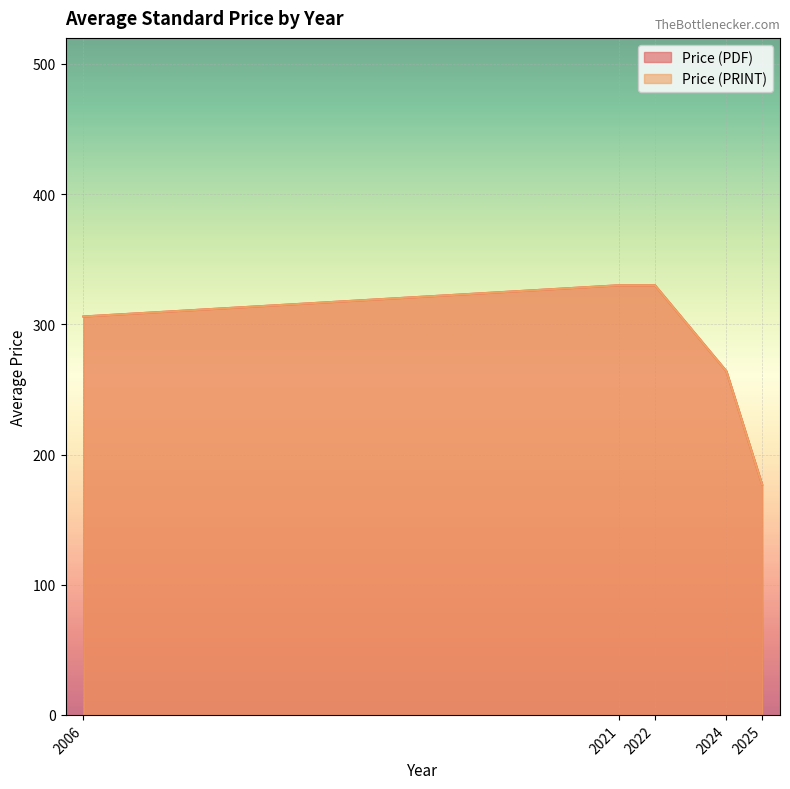

Does the chart display data point markers on the line(s)?

No